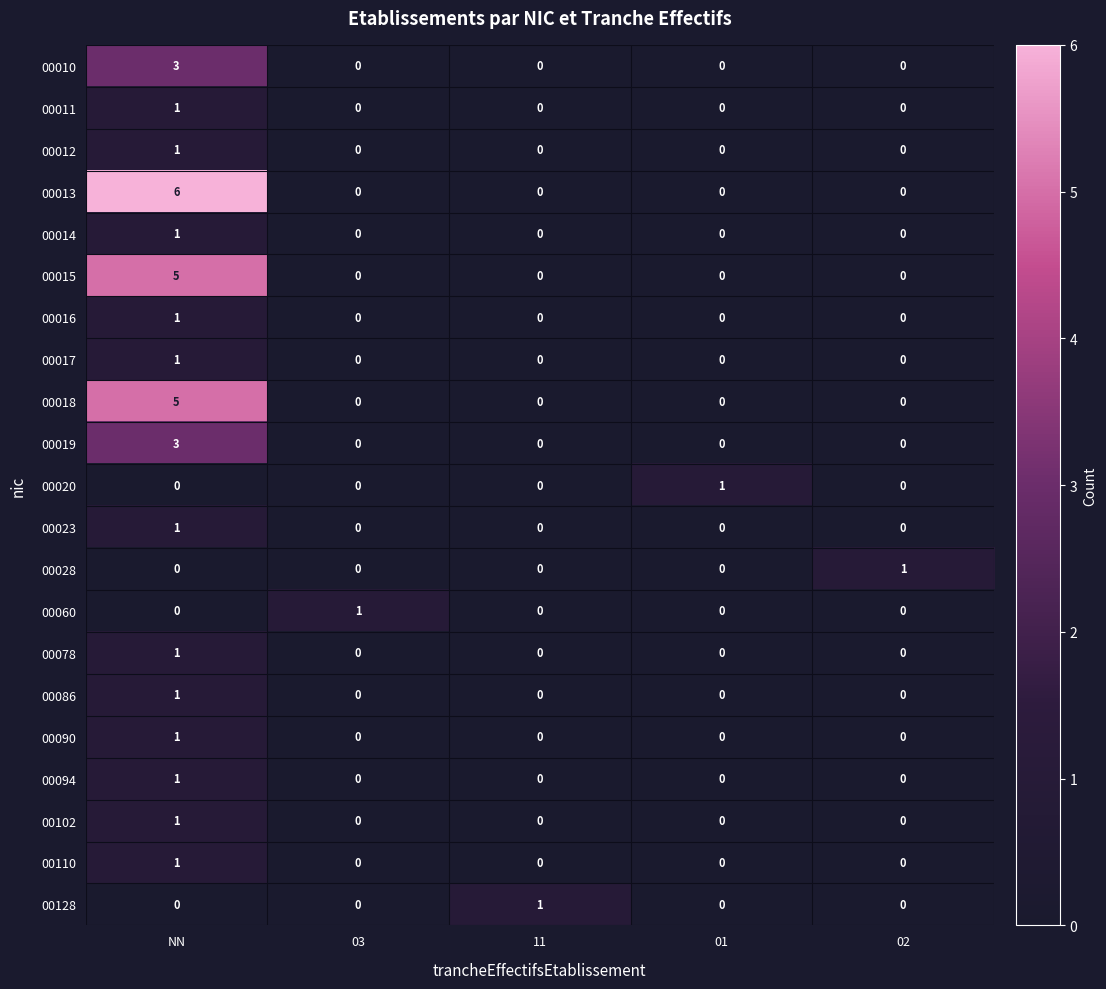

What is the total value across all series at NN?

34